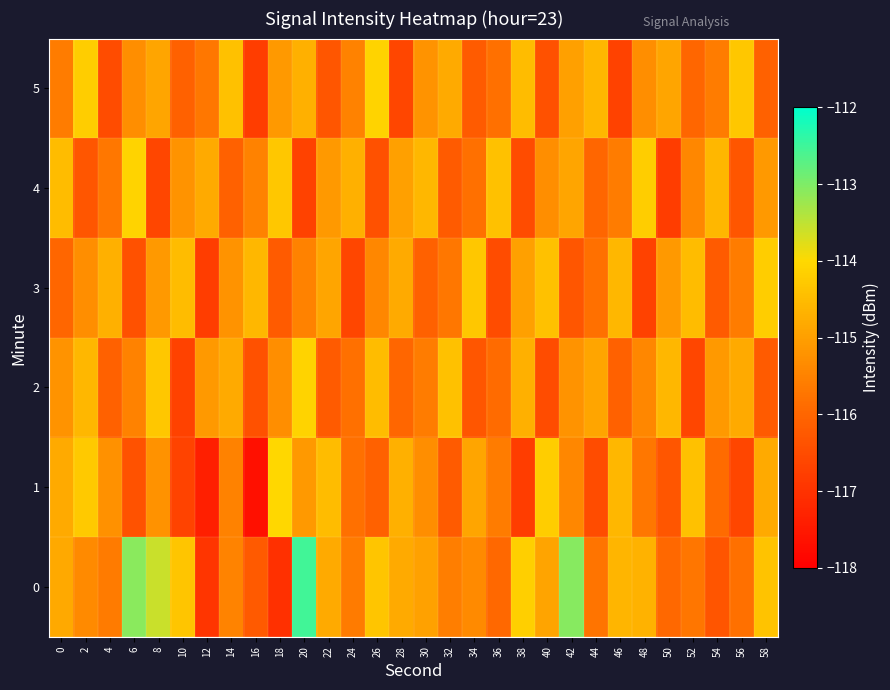

What is the total value across all series at 42?

-689.9